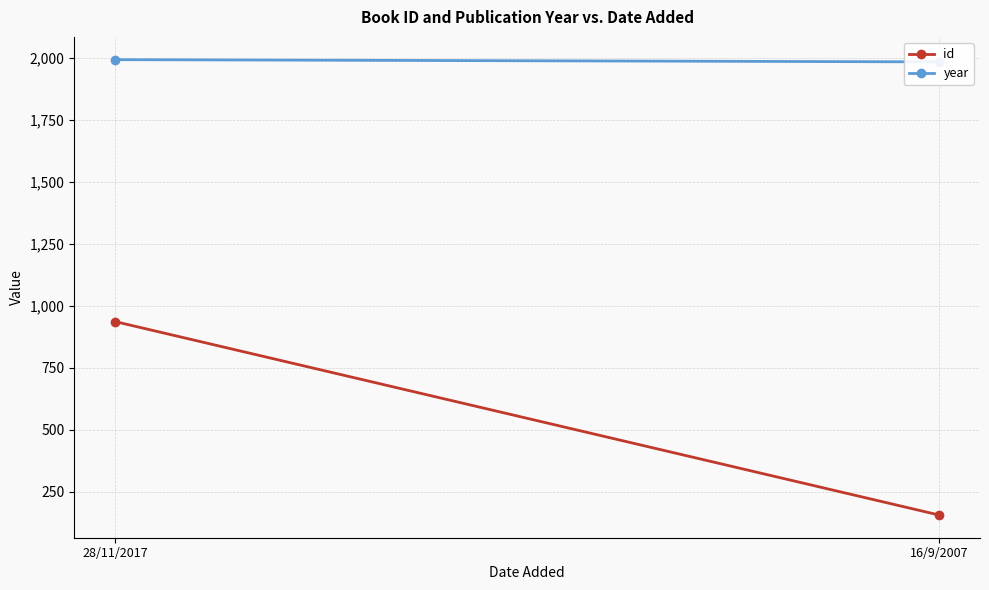

Is it true that year equals 1984 at 16/9/2007?

True